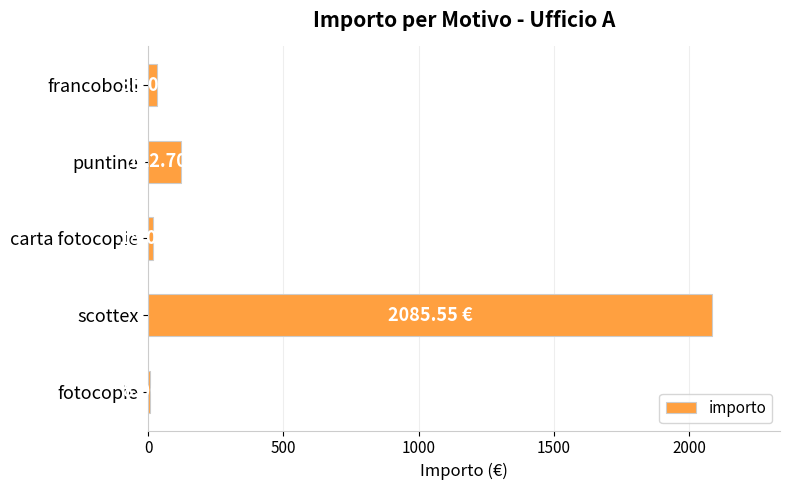

Where is the data nearest to the value 1046?

puntine